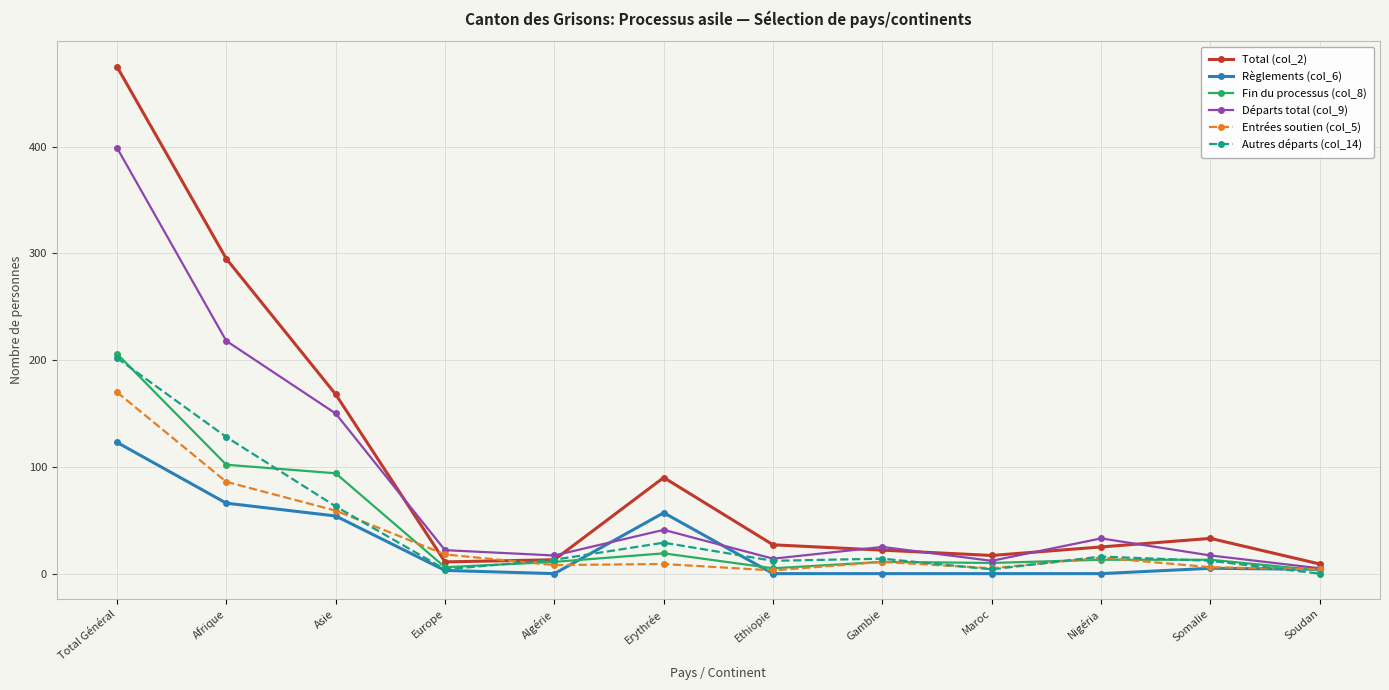

At which label is Autres départs (col_14) closest to 101?

Afrique